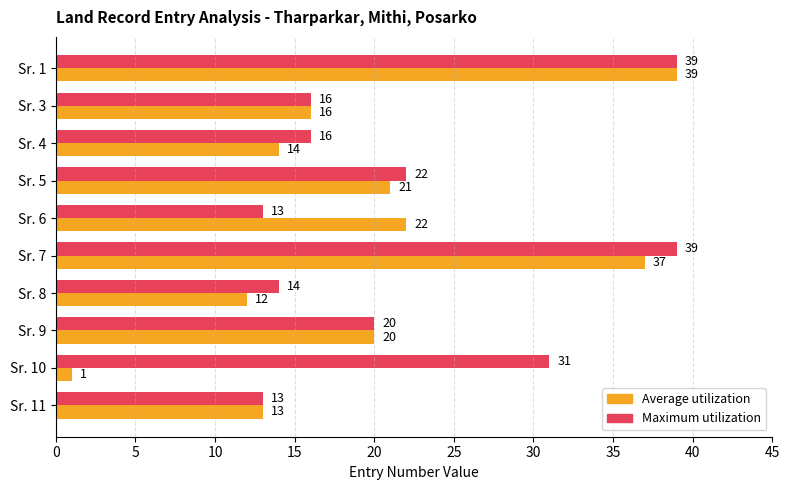

Which series has the largest total across all categories?

Maximum utilization